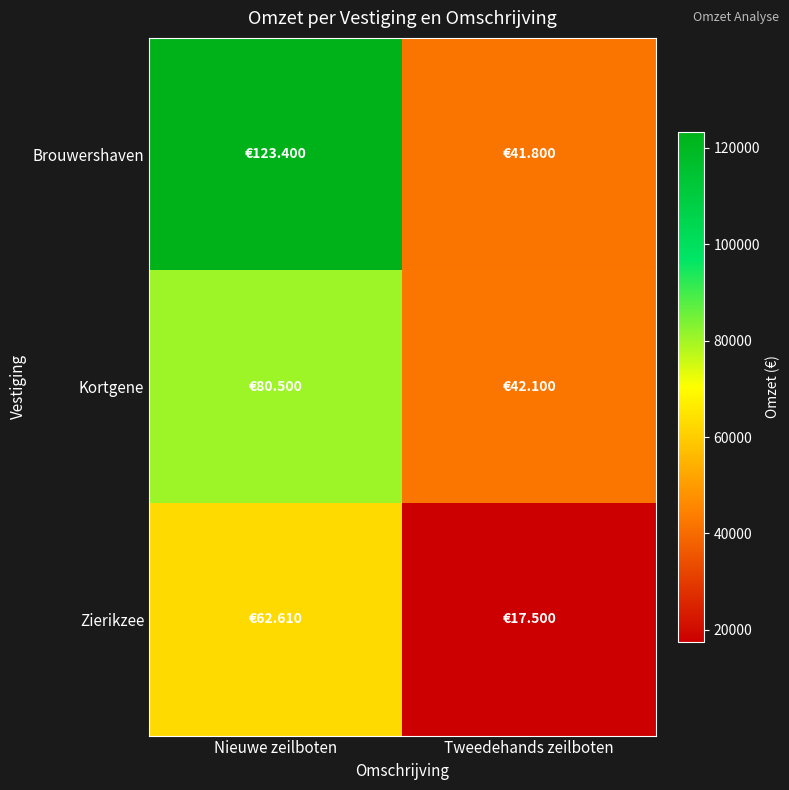

What is the total value across all series at Nieuwe zeilboten?

266510